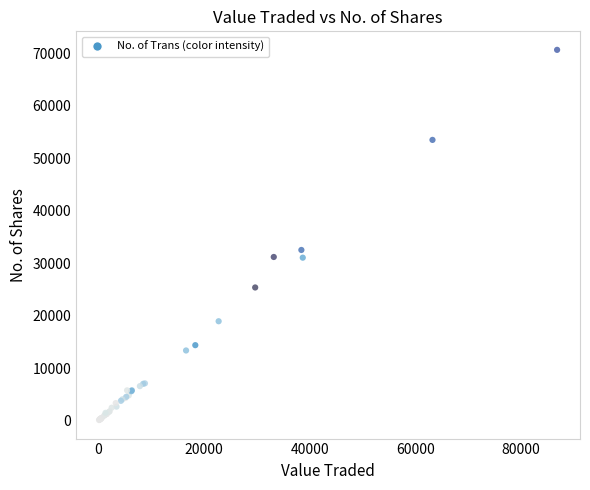

What Y value in the scatter plot is closest to 35399?

32537